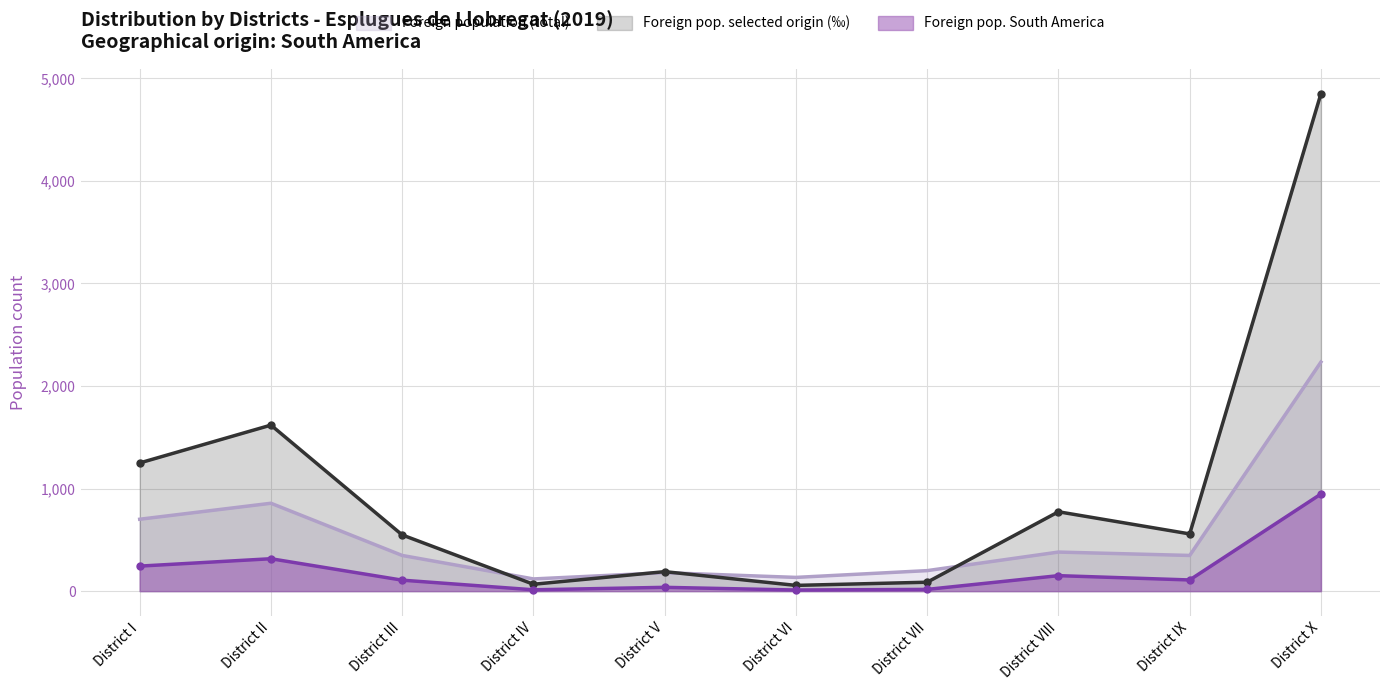

At which label does Foreign population (total) reach its peak?

District X